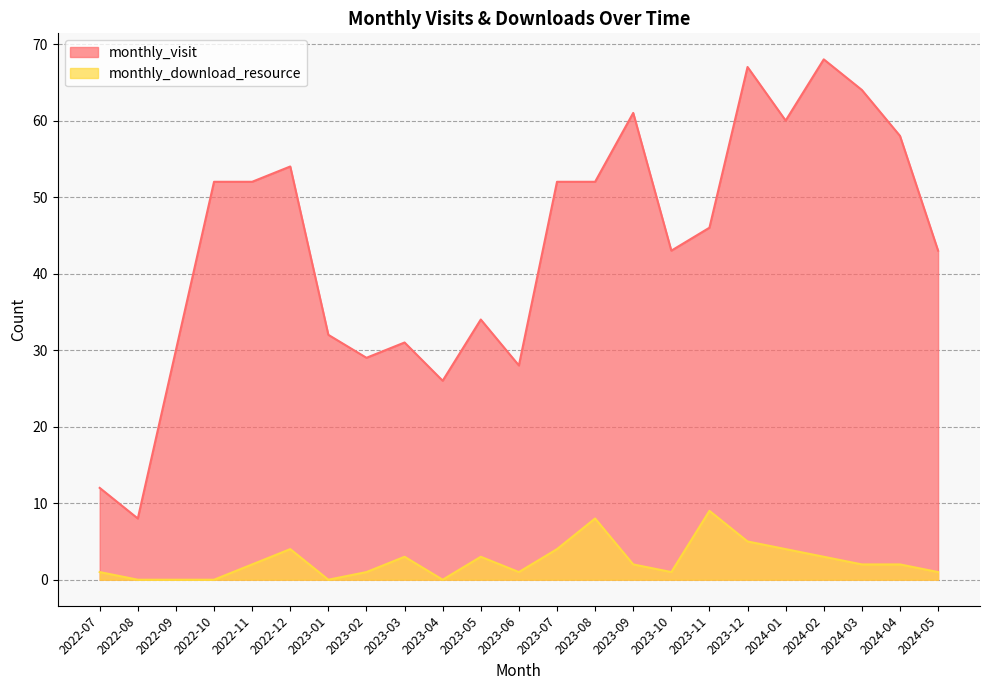

What is the difference between the maximum and minimum values in the monthly_visit series?

60